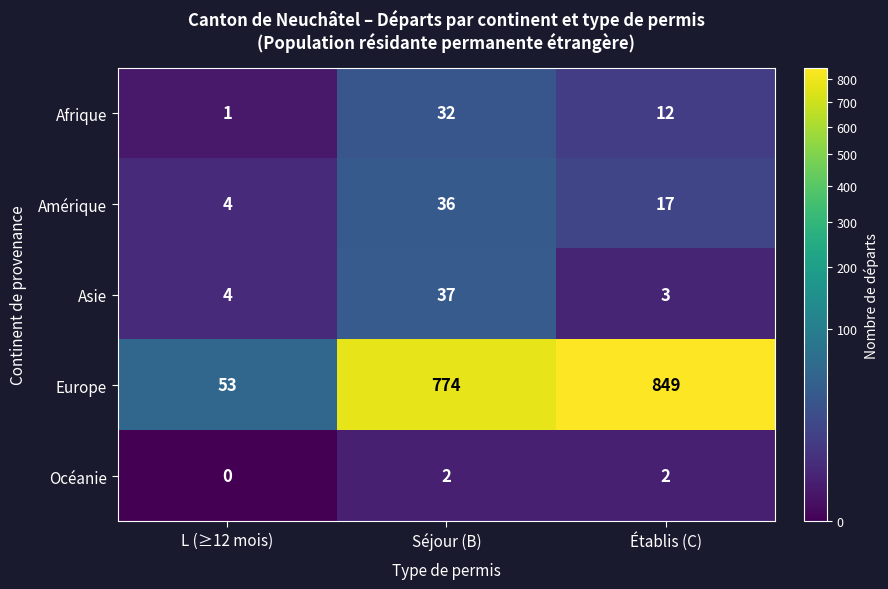

Read the Asie value at Séjour (B), to the nearest 5.

35